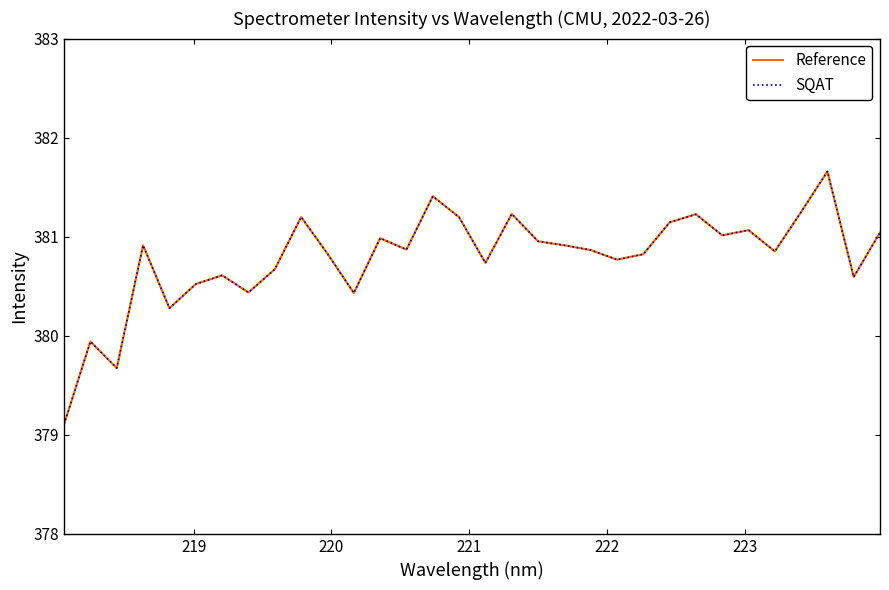

Does the chart display data point markers on the line(s)?

No